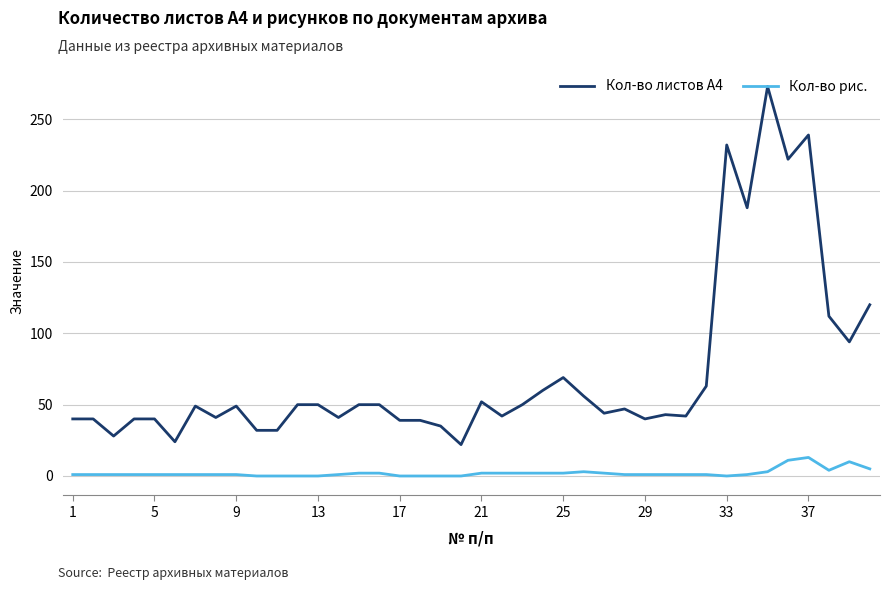

True or false: Кол-во рис. and Кол-во листов А4 cross at least once.

False